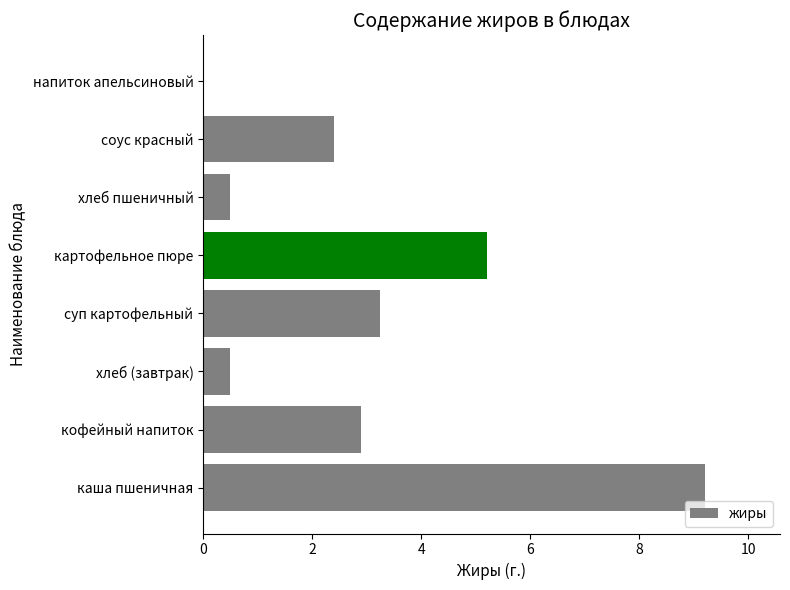

How many values are above zero?

7